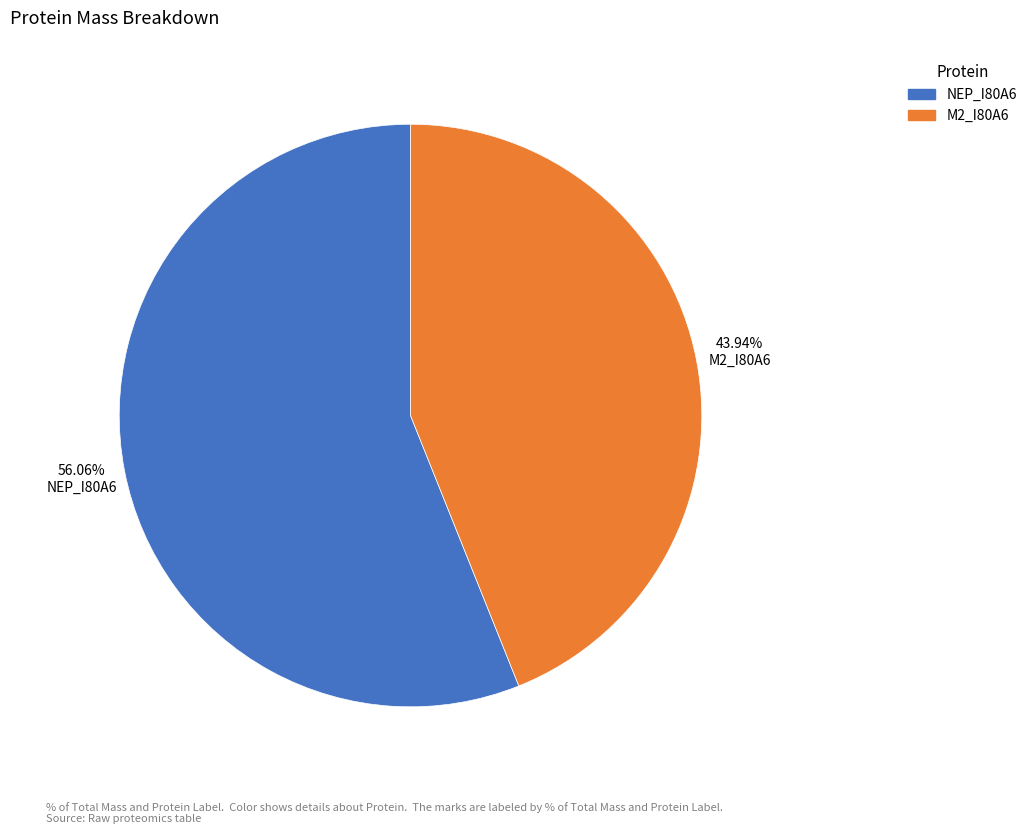

What percentage is the M2_I80A6 slice, to the nearest percent?

44%